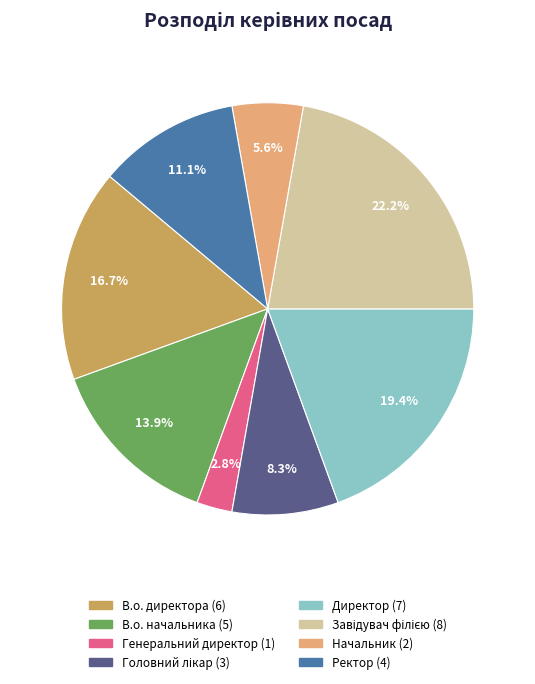

Is there any slice that represents more than half of the pie?

No